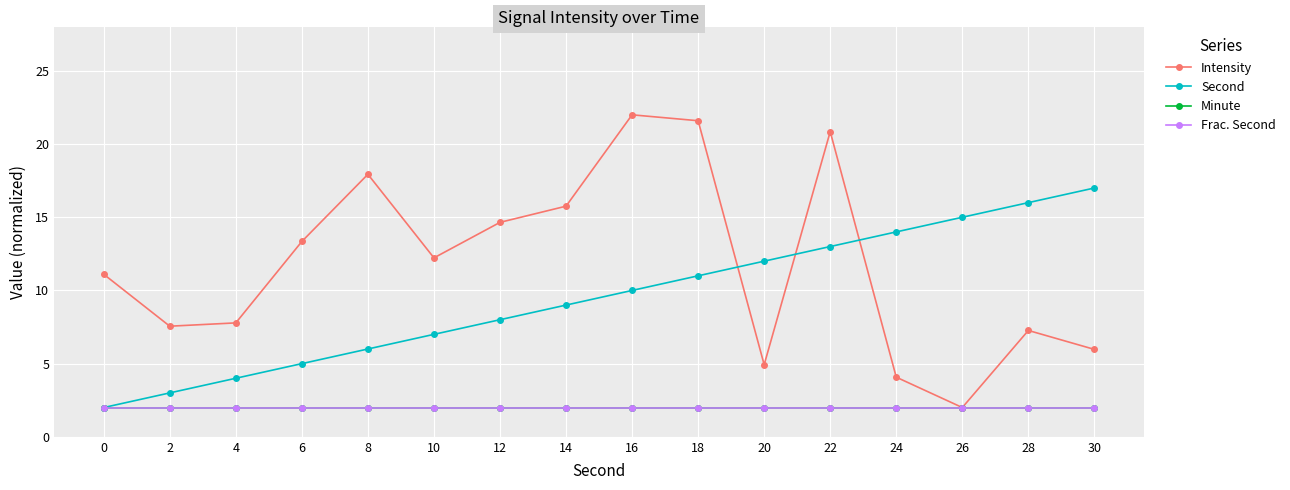

What is the sum of the Minute values at 20 and 2?

4.0